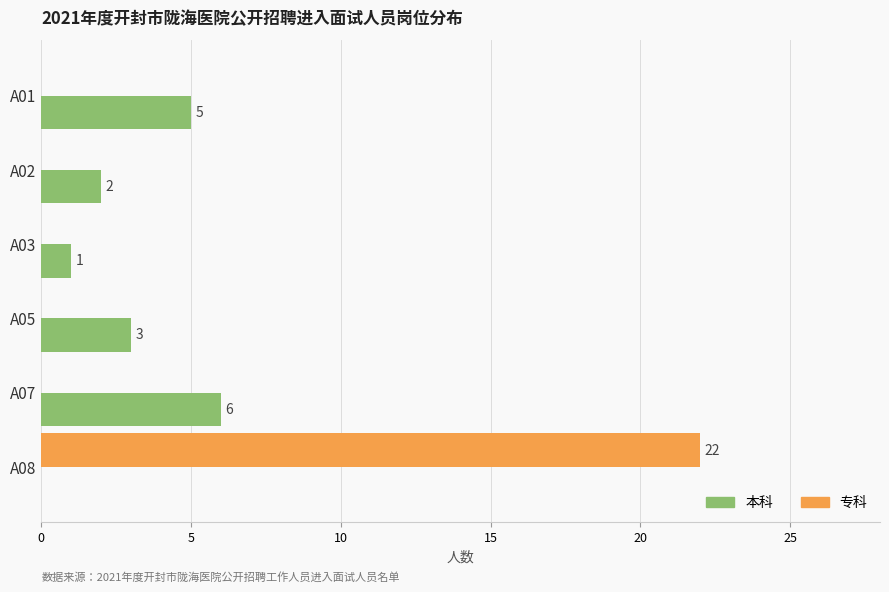

What is the average value of the 专科 series?

4